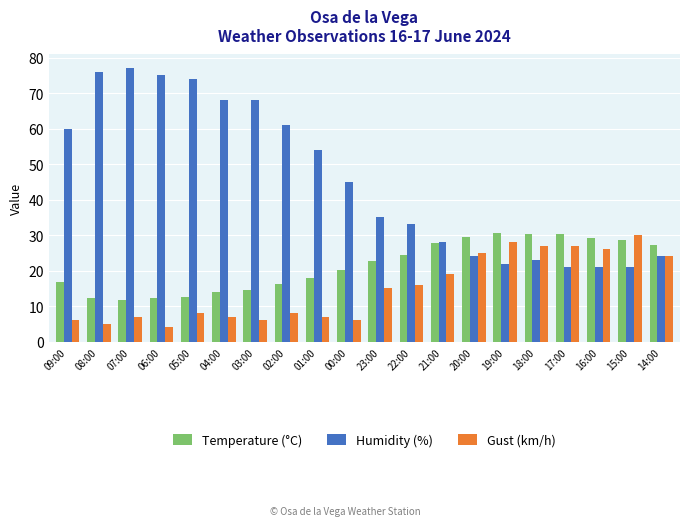

Where does the Temperature (°C) series first go above 22?

23:00